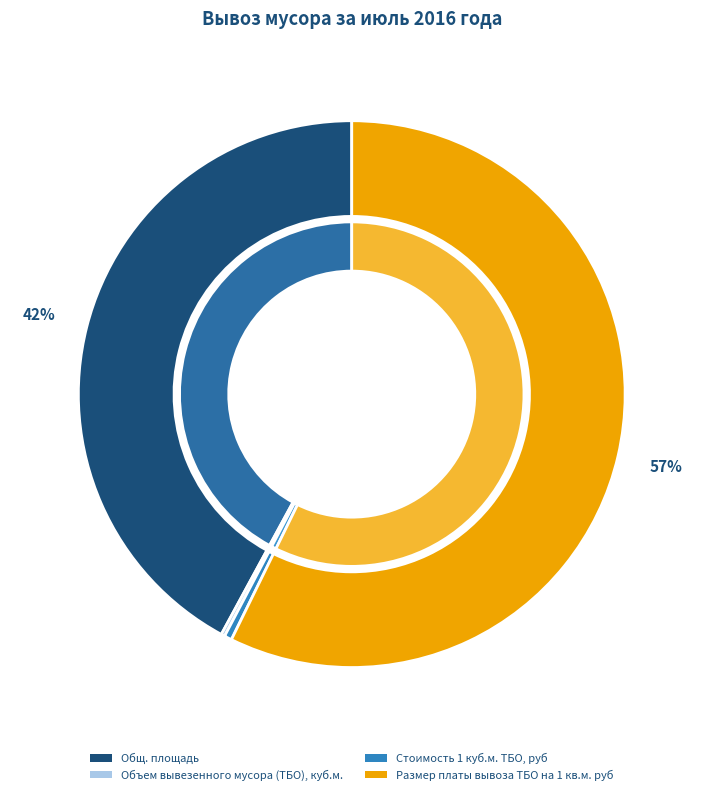

What is the ratio of the value at Размер платы вывоза ТБО на 1 кв.м. руб to the value at Общ. площадь?

1.4